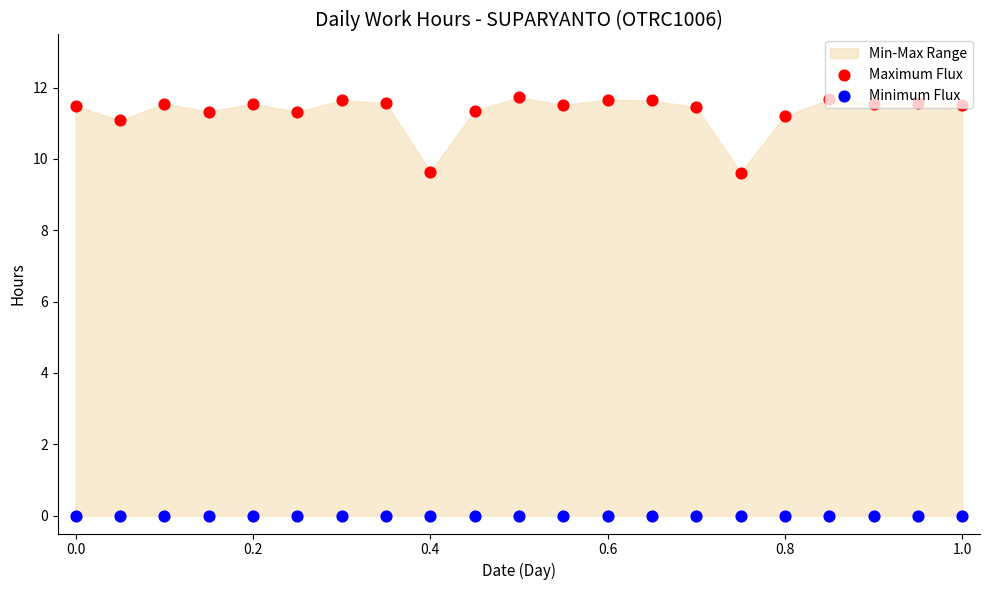

At how many categories does at least one series exceed 0?

21